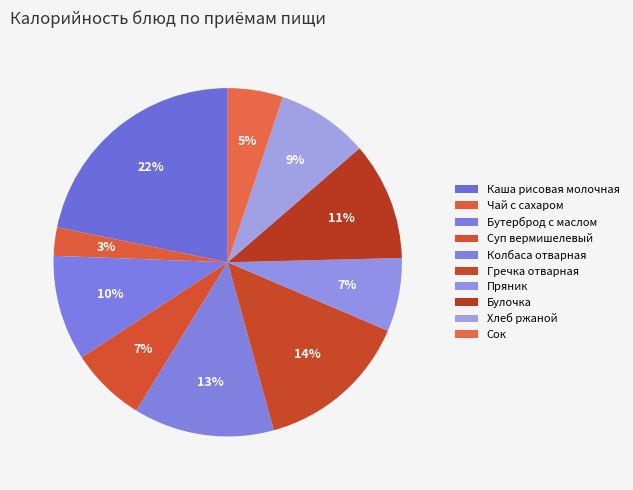

How many slices are in this pie chart?

10